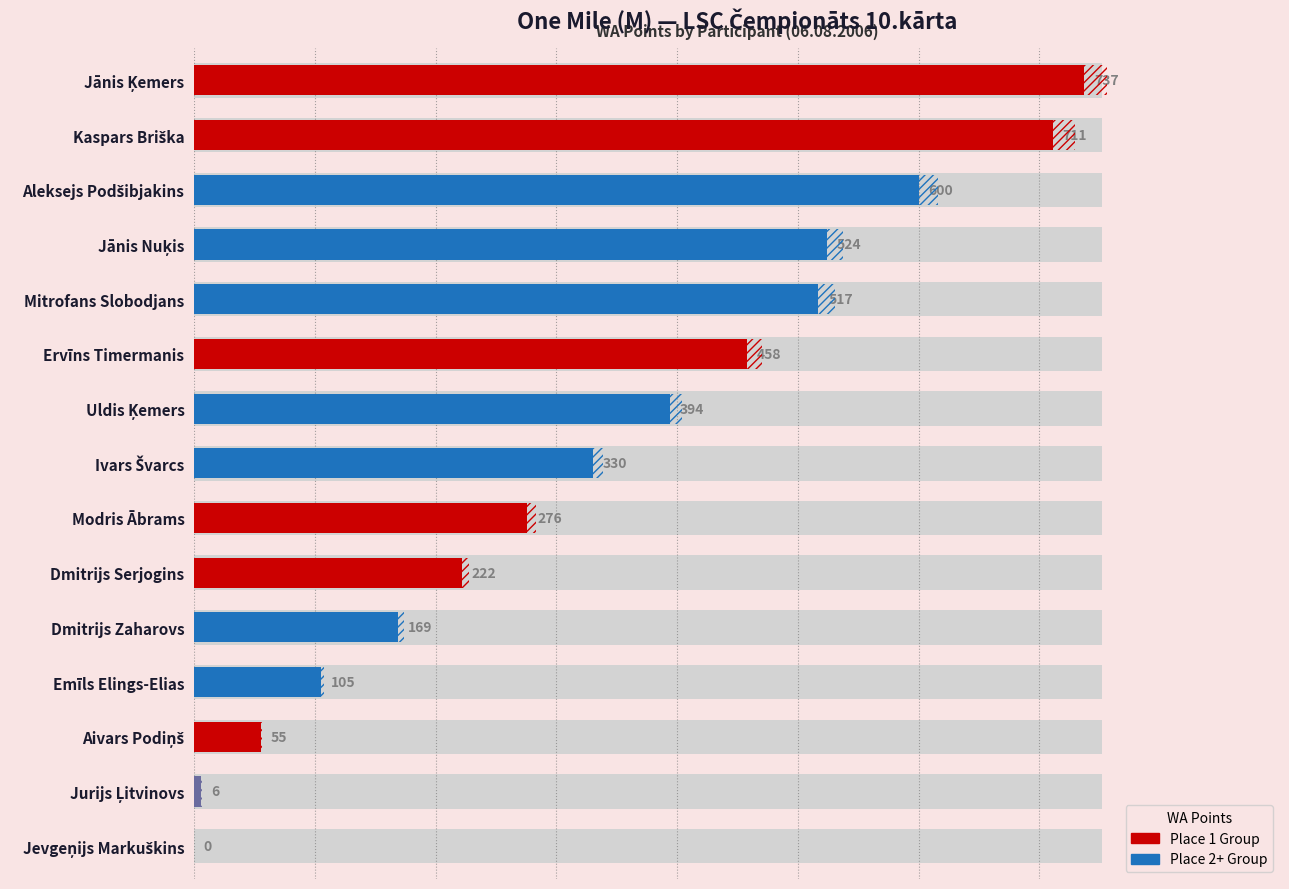

What is the value of the 2nd bar from the left?

711